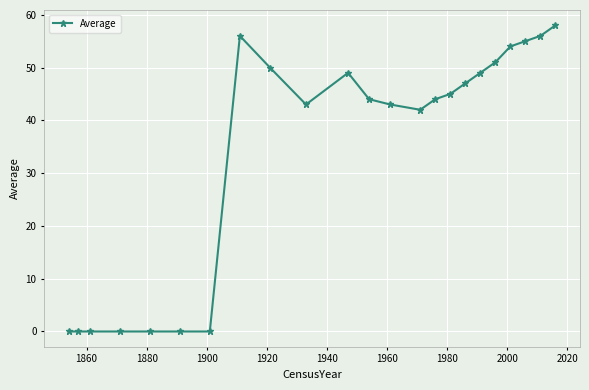

What is the maximum value shown in the chart?

58